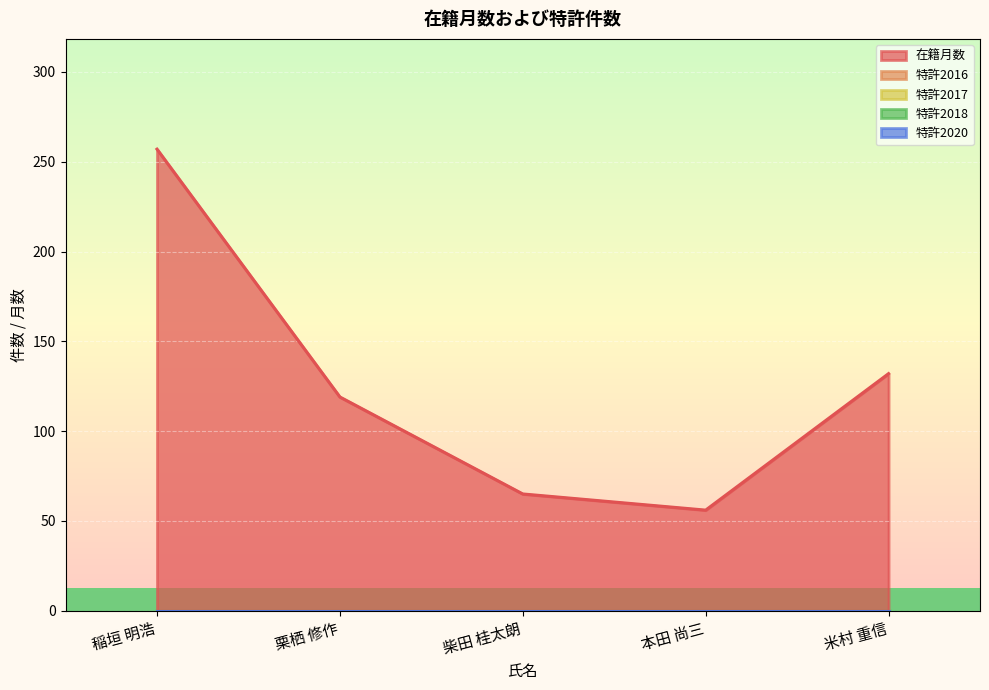

Where is the first local minimum for 在籍月数?

本田 尚三